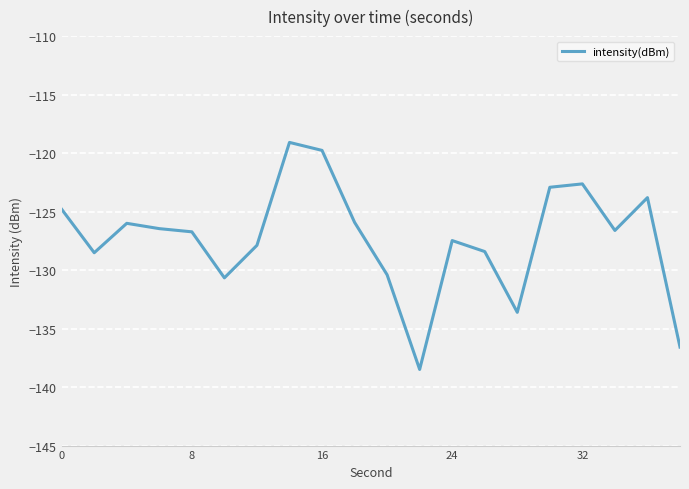

What is the difference between the maximum and minimum values?

19.4